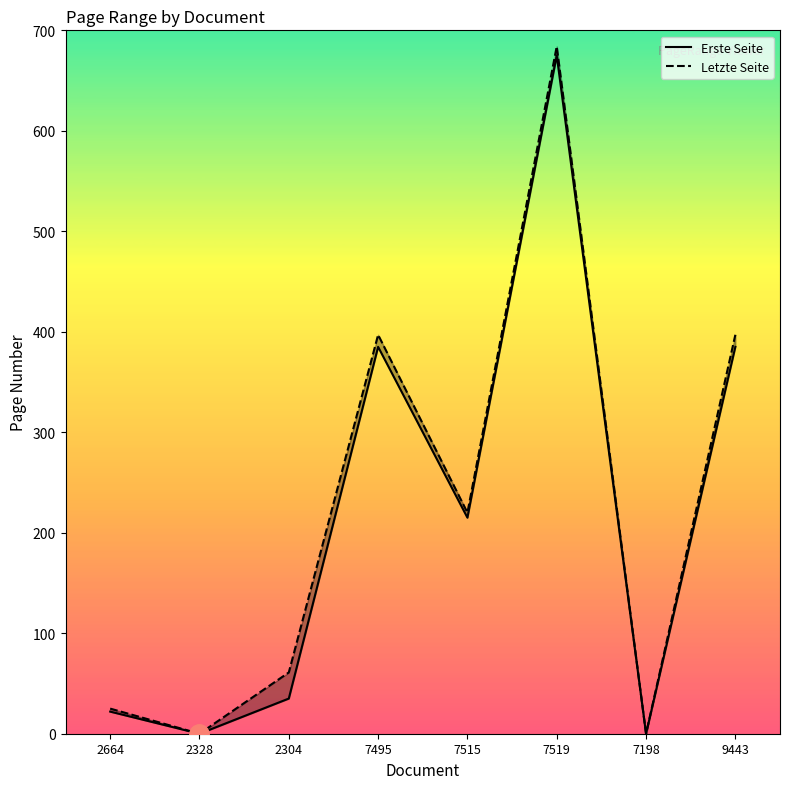

Between 7519 and 7198, which is larger?

7519